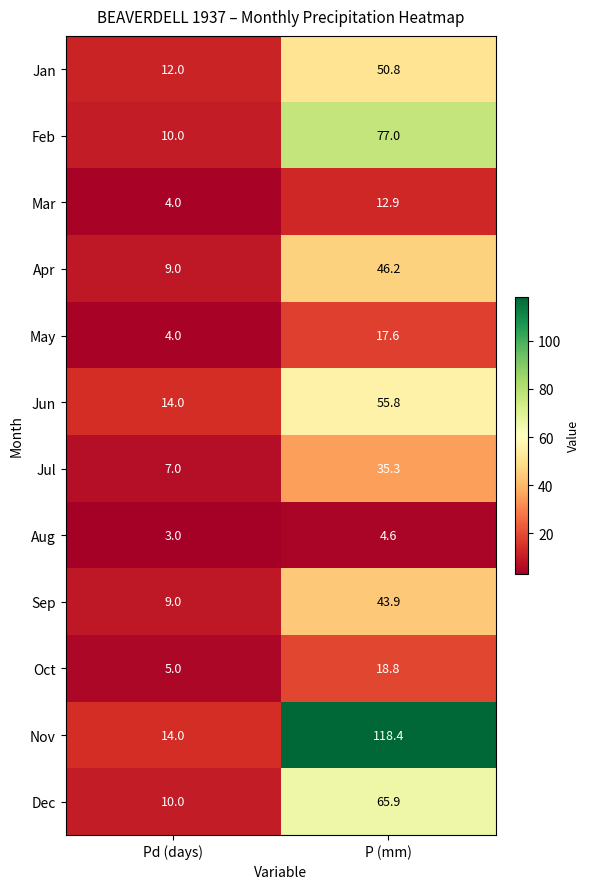

What is the smallest value displayed?

3.0